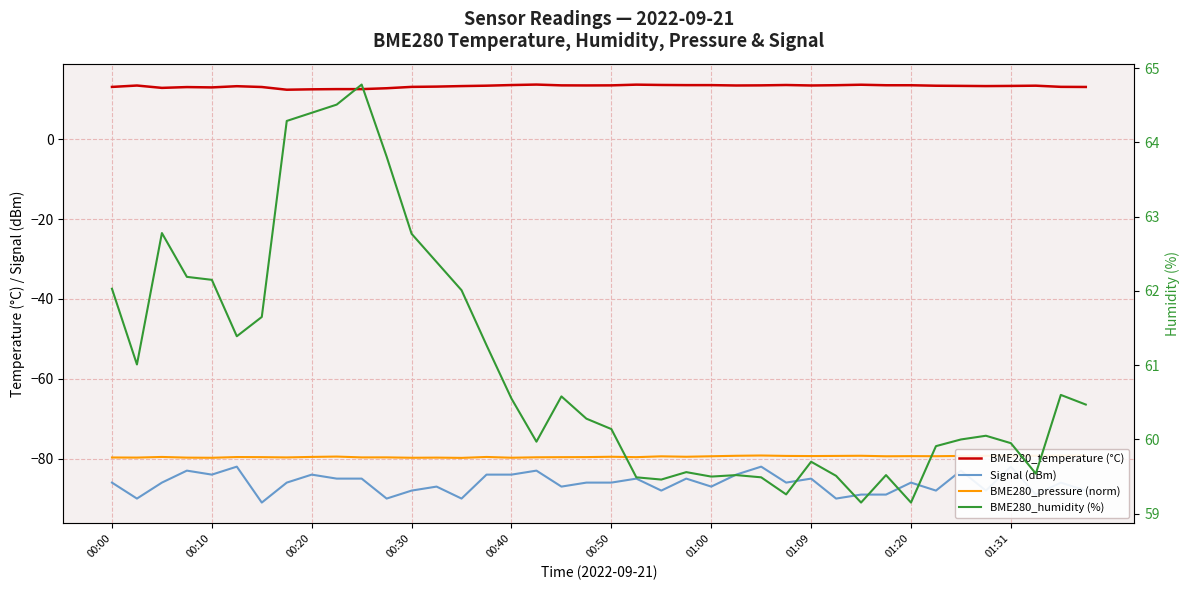

Is it true that BME280_temperature (°C) equals 3.6 at 00:50?

False